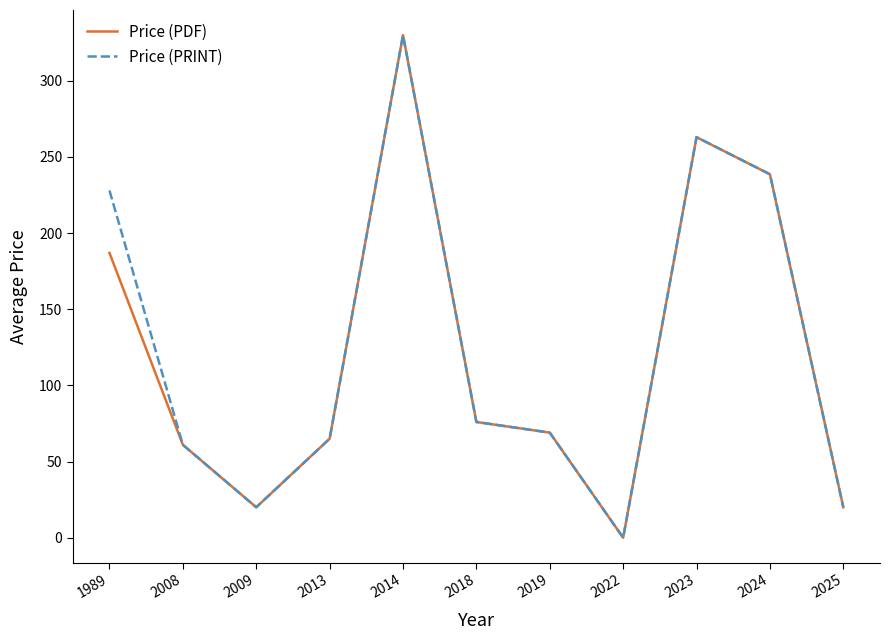

Is this an area chart (filled region under the line)?

No